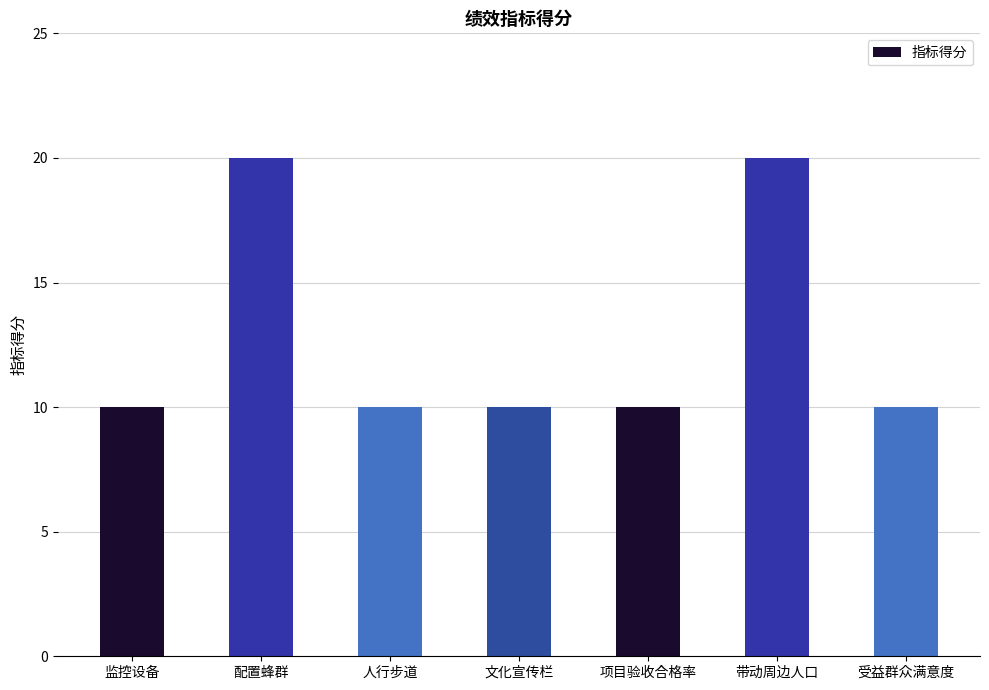

What is the minimum value shown in the chart?

10